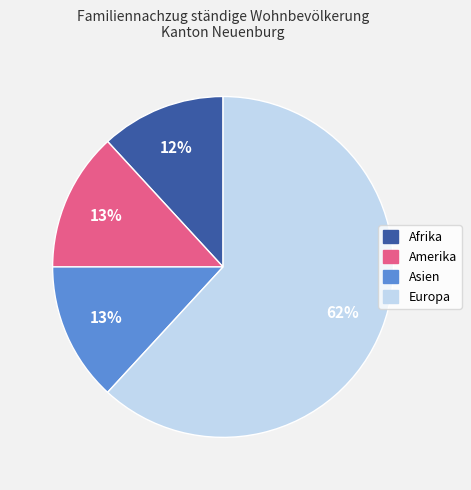

The Asien slice represents 26% of the pie. True or false?

False